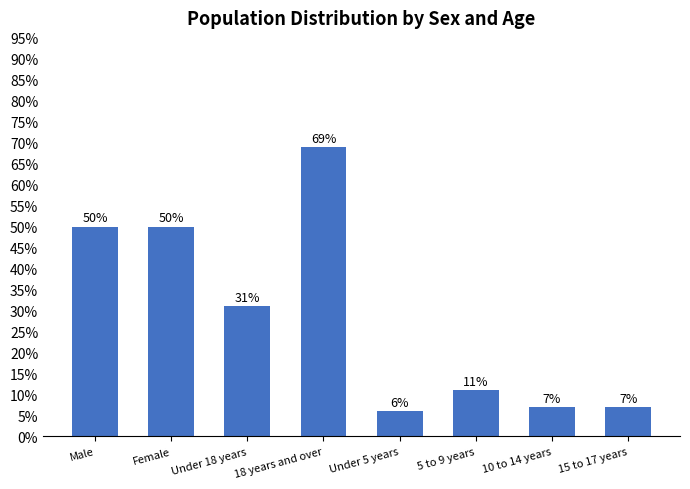

What value does the data have at Under 18 years?

31